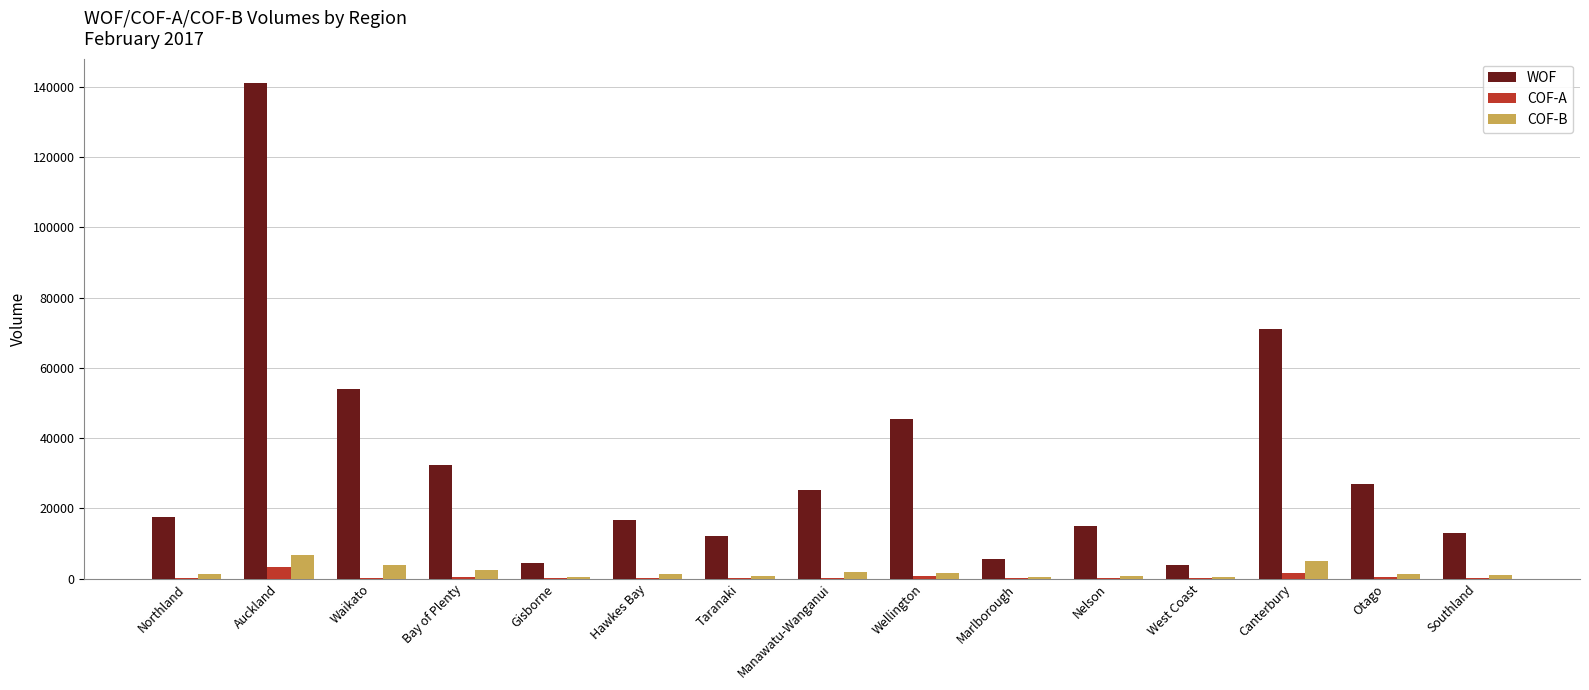

Where is WOF nearest to the value 72413?

Canterbury